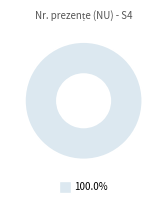

How many slices are in this pie chart?

1